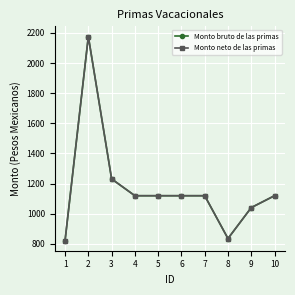

List the series in order of their peak value, lowest first.

Monto bruto de las primas, Monto neto de las primas